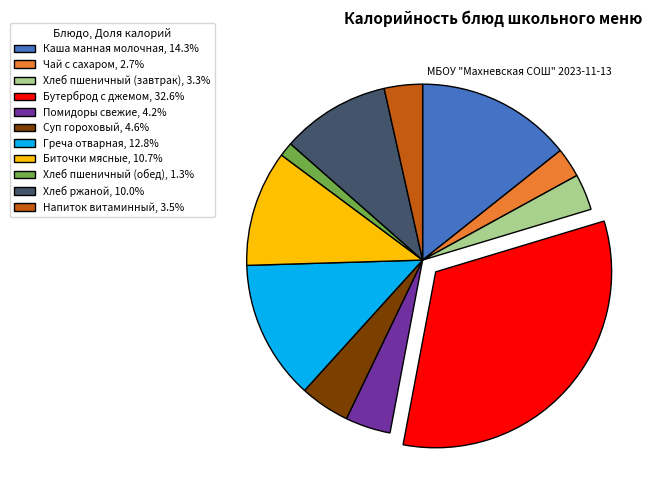

Between Каша манная молочная and Суп гороховый, which is larger?

Каша манная молочная